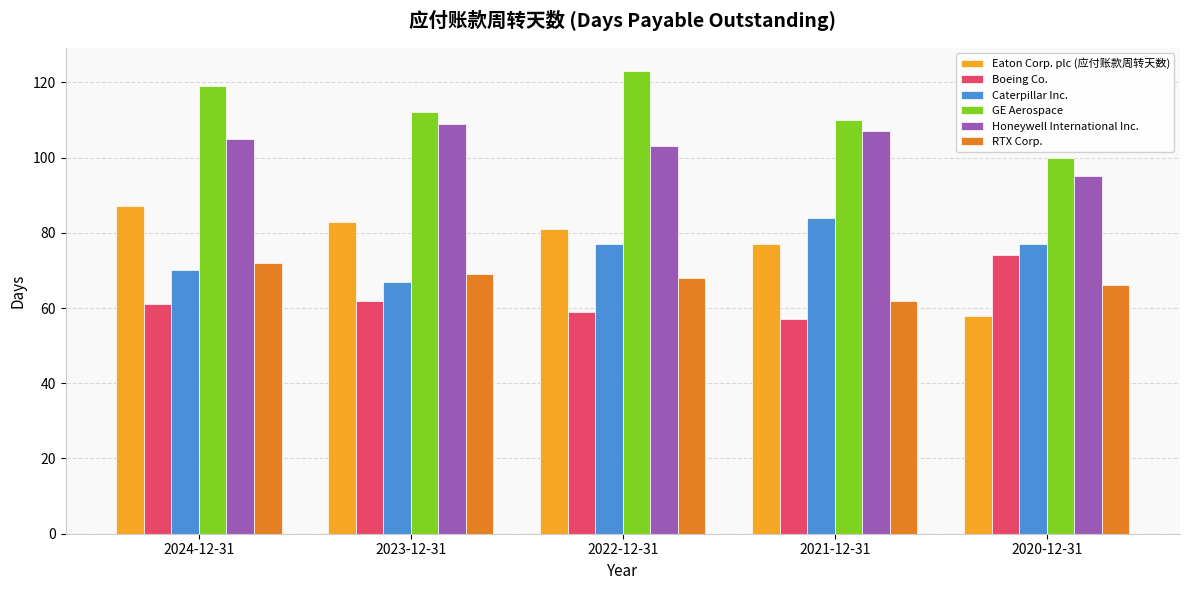

The value of Honeywell International Inc. at 2022-12-31 is 57. True or false?

False